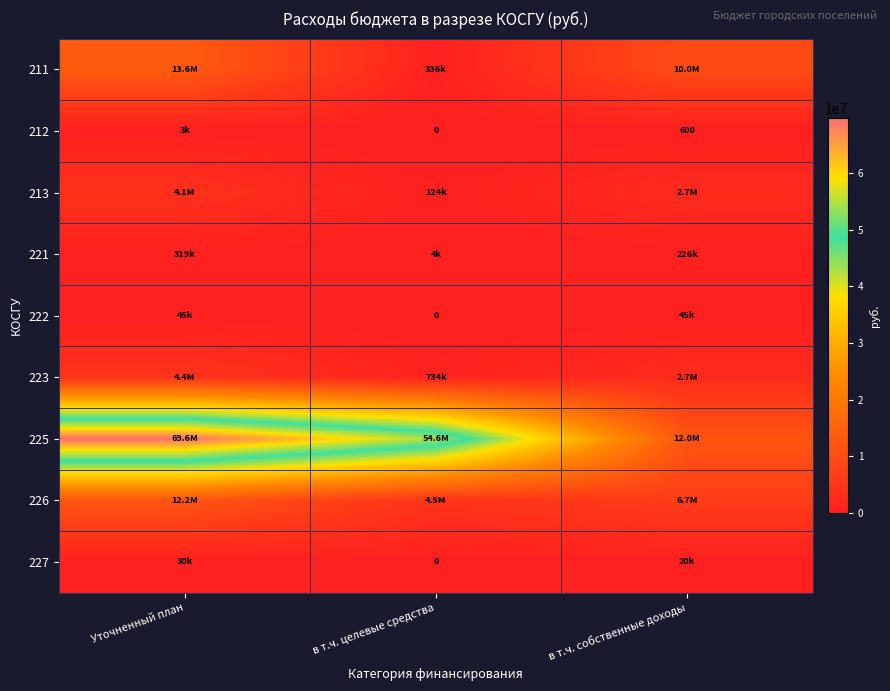

How many data points does each series have?

3